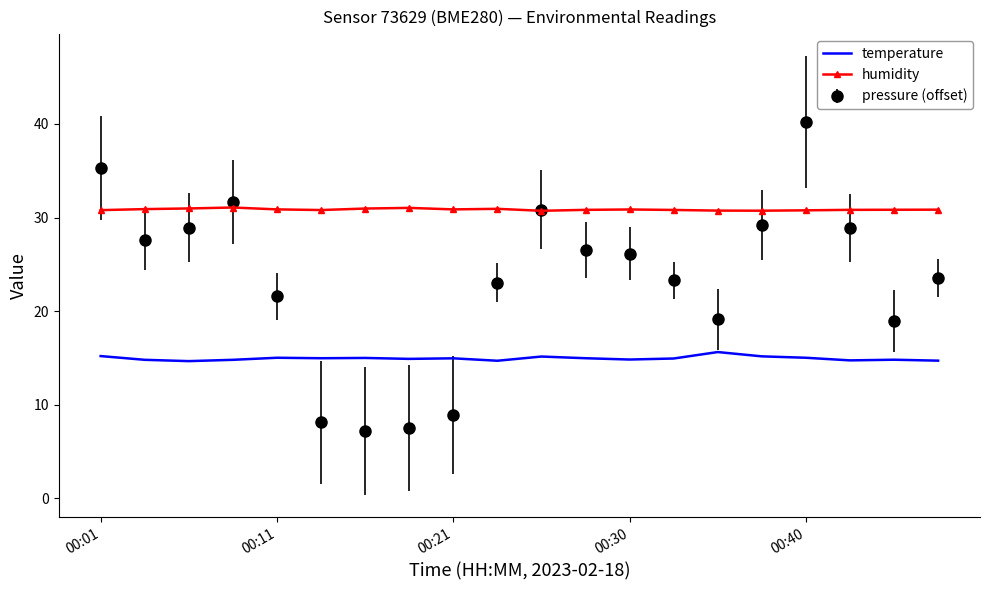

Which series has the largest total across all categories?

humidity